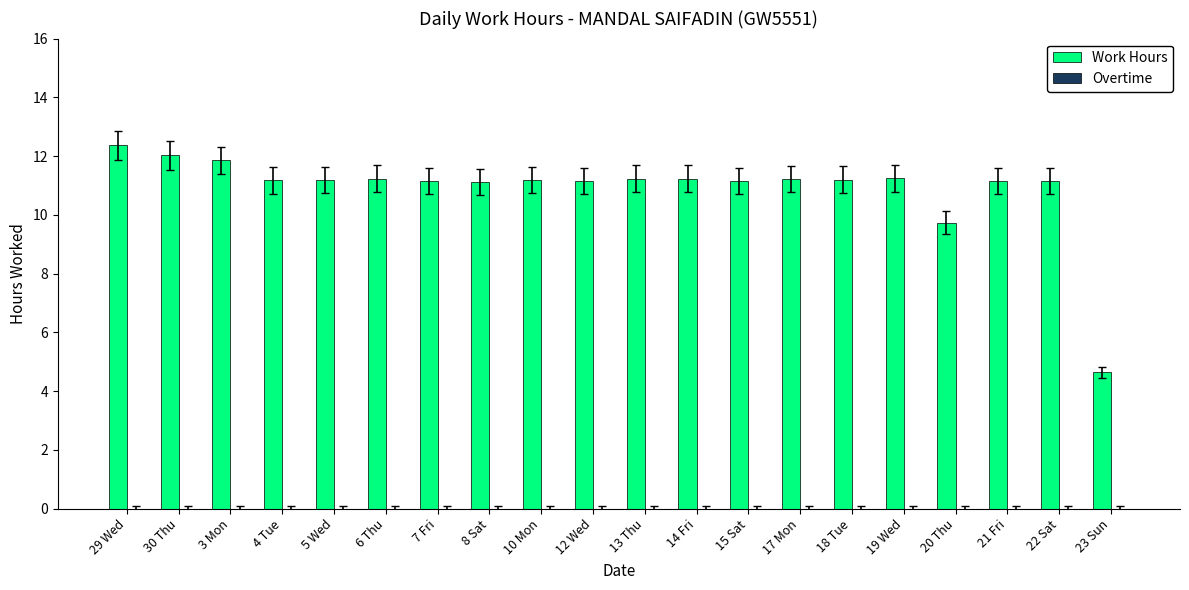

Are the bars horizontal?

No